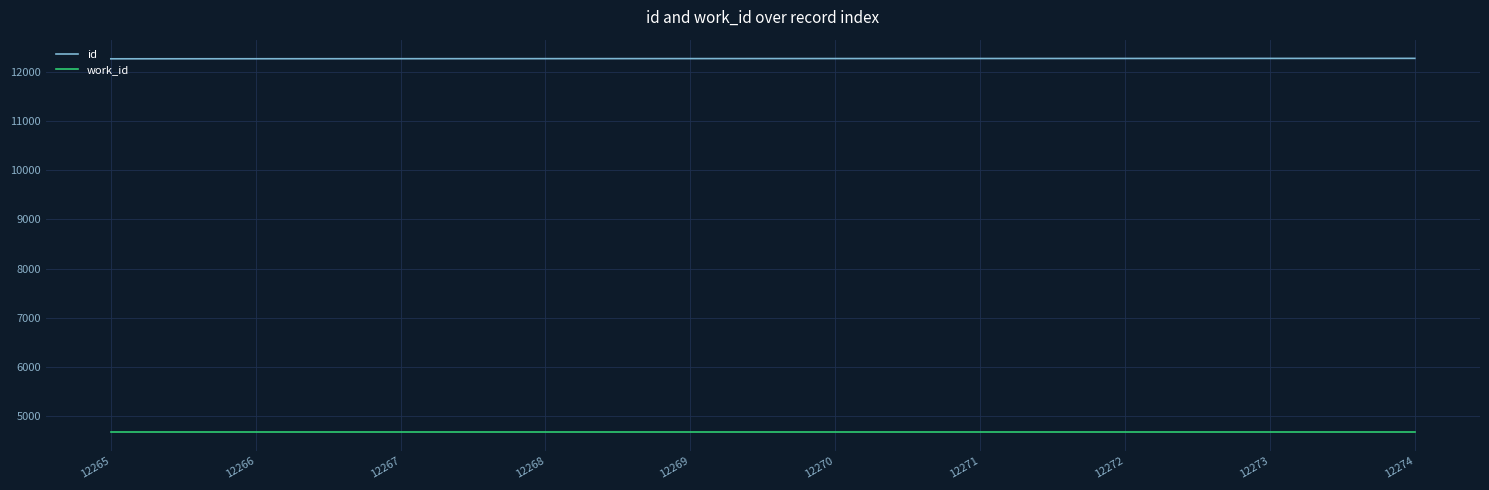

What is the sum of all work_id values?

46710